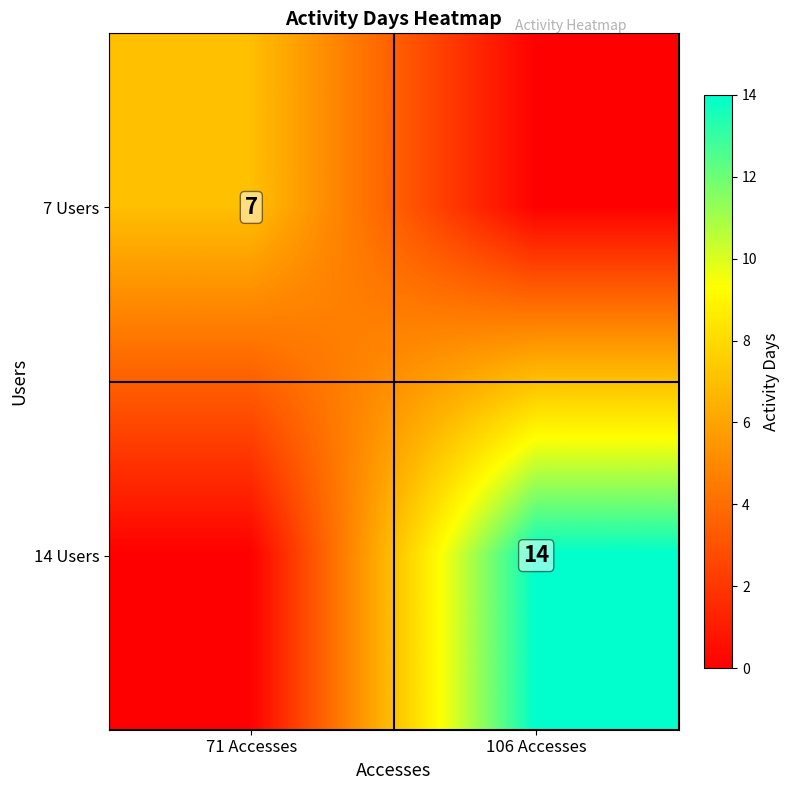

True or false: 14 Users has a value of 14 at 106 Accesses.

True